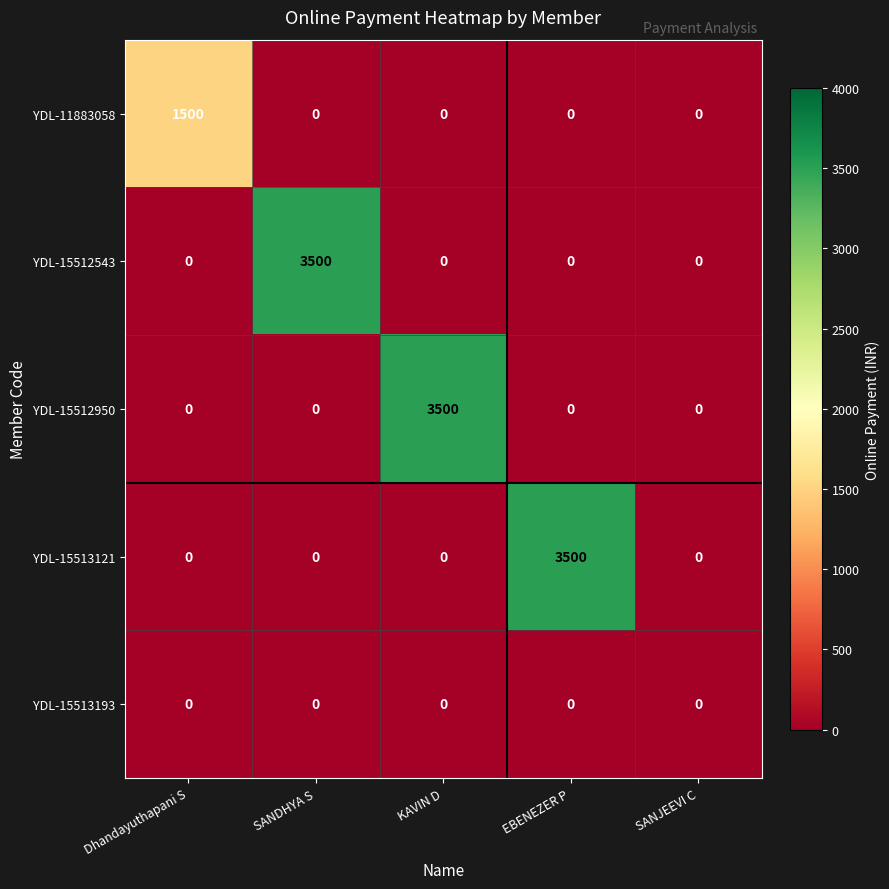

What is the sum of all YDL-11883058 values?

1500